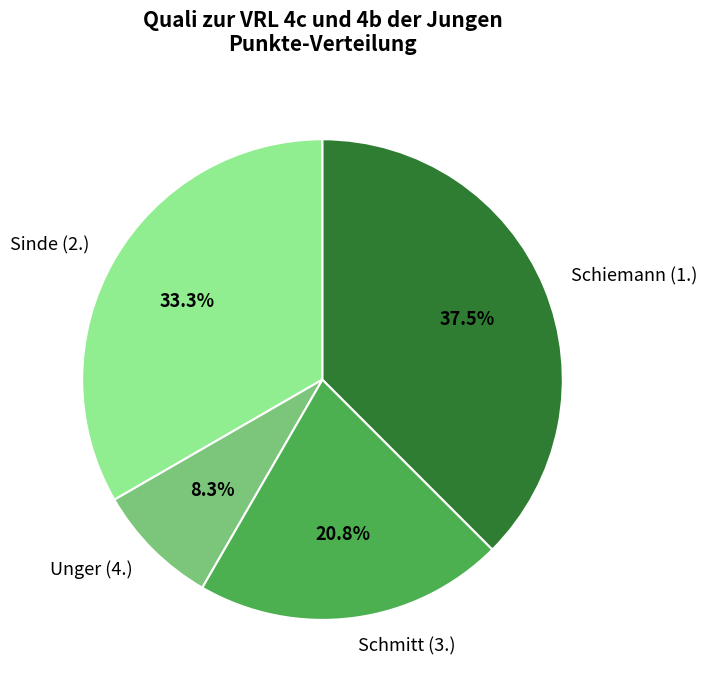

To the nearest percent, what is the average slice percentage?

25%